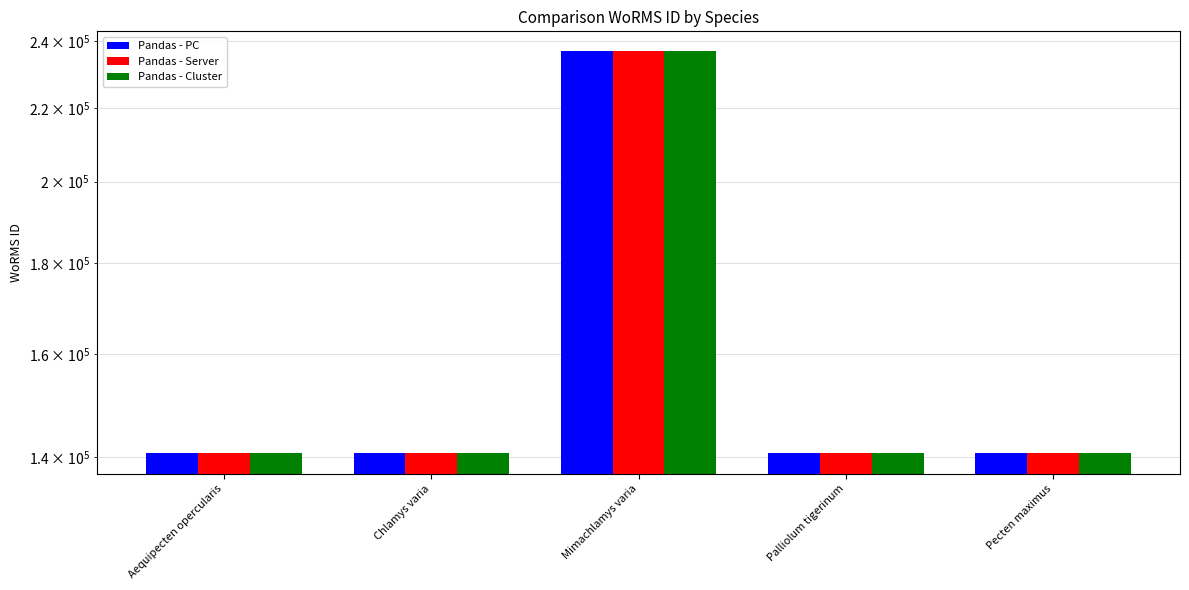

Which category has the lowest value across all series?

Aequipecten opercularis